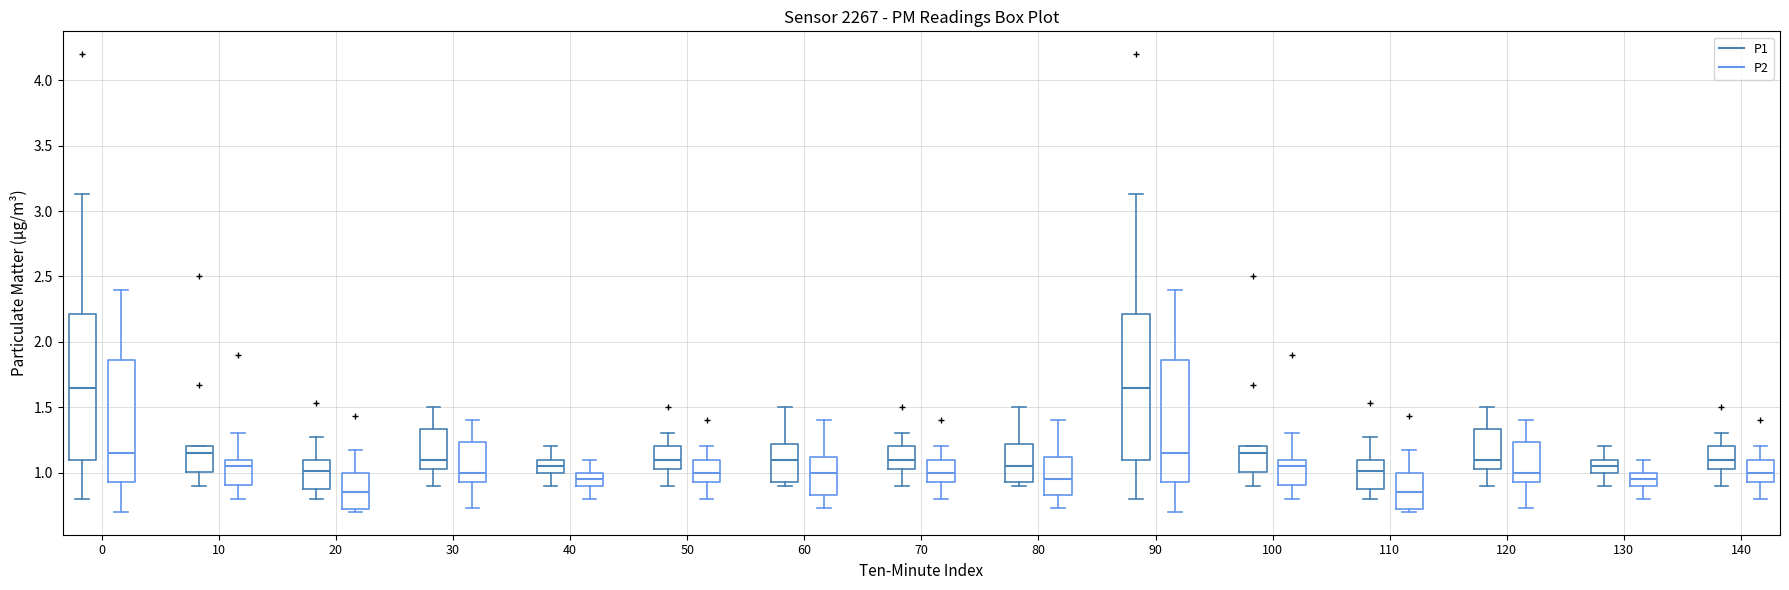

Reading left to right, transcribe this box plot: for each box, give where its median line is, the range the box spans, and where its two whiskers end, as read against the y-axis. The values are not printed on the chart, so give them approximately, as read against the axis.

0 (P1): median 1.65, box 1.10 to 2.20, whiskers 0.80 to 3.15
0 (P2): median 1.15, box 0.95 to 1.85, whiskers 0.70 to 2.40
10 (P1): median 1.15, box 1.00 to 1.20, whiskers 0.90 to 1.20
10 (P2): median 1.05, box 0.90 to 1.10, whiskers 0.80 to 1.30
20 (P1): median 1.00, box 0.90 to 1.10, whiskers 0.80 to 1.25
20 (P2): median 0.85, box 0.75 to 1.00, whiskers 0.70 to 1.15
30 (P1): median 1.10, box 1.05 to 1.35, whiskers 0.90 to 1.50
30 (P2): median 1.00, box 0.95 to 1.25, whiskers 0.75 to 1.40
40 (P1): median 1.05, box 1.00 to 1.10, whiskers 0.90 to 1.20
40 (P2): median 0.95, box 0.90 to 1.00, whiskers 0.80 to 1.10
50 (P1): median 1.10, box 1.05 to 1.20, whiskers 0.90 to 1.30
50 (P2): median 1.00, box 0.95 to 1.10, whiskers 0.80 to 1.20
60 (P1): median 1.10, box 0.95 to 1.20, whiskers 0.90 to 1.50
60 (P2): median 1.00, box 0.85 to 1.10, whiskers 0.75 to 1.40
70 (P1): median 1.10, box 1.05 to 1.20, whiskers 0.90 to 1.30
70 (P2): median 1.00, box 0.95 to 1.10, whiskers 0.80 to 1.20
80 (P1): median 1.05, box 0.95 to 1.20, whiskers 0.90 to 1.50
80 (P2): median 0.95, box 0.85 to 1.10, whiskers 0.75 to 1.40
90 (P1): median 1.65, box 1.10 to 2.20, whiskers 0.80 to 3.15
90 (P2): median 1.15, box 0.95 to 1.85, whiskers 0.70 to 2.40
100 (P1): median 1.15, box 1.00 to 1.20, whiskers 0.90 to 1.20
100 (P2): median 1.05, box 0.90 to 1.10, whiskers 0.80 to 1.30
110 (P1): median 1.00, box 0.90 to 1.10, whiskers 0.80 to 1.25
110 (P2): median 0.85, box 0.75 to 1.00, whiskers 0.70 to 1.15
120 (P1): median 1.10, box 1.05 to 1.35, whiskers 0.90 to 1.50
120 (P2): median 1.00, box 0.95 to 1.25, whiskers 0.75 to 1.40
130 (P1): median 1.05, box 1.00 to 1.10, whiskers 0.90 to 1.20
130 (P2): median 0.95, box 0.90 to 1.00, whiskers 0.80 to 1.10
140 (P1): median 1.10, box 1.05 to 1.20, whiskers 0.90 to 1.30
140 (P2): median 1.00, box 0.95 to 1.10, whiskers 0.80 to 1.20